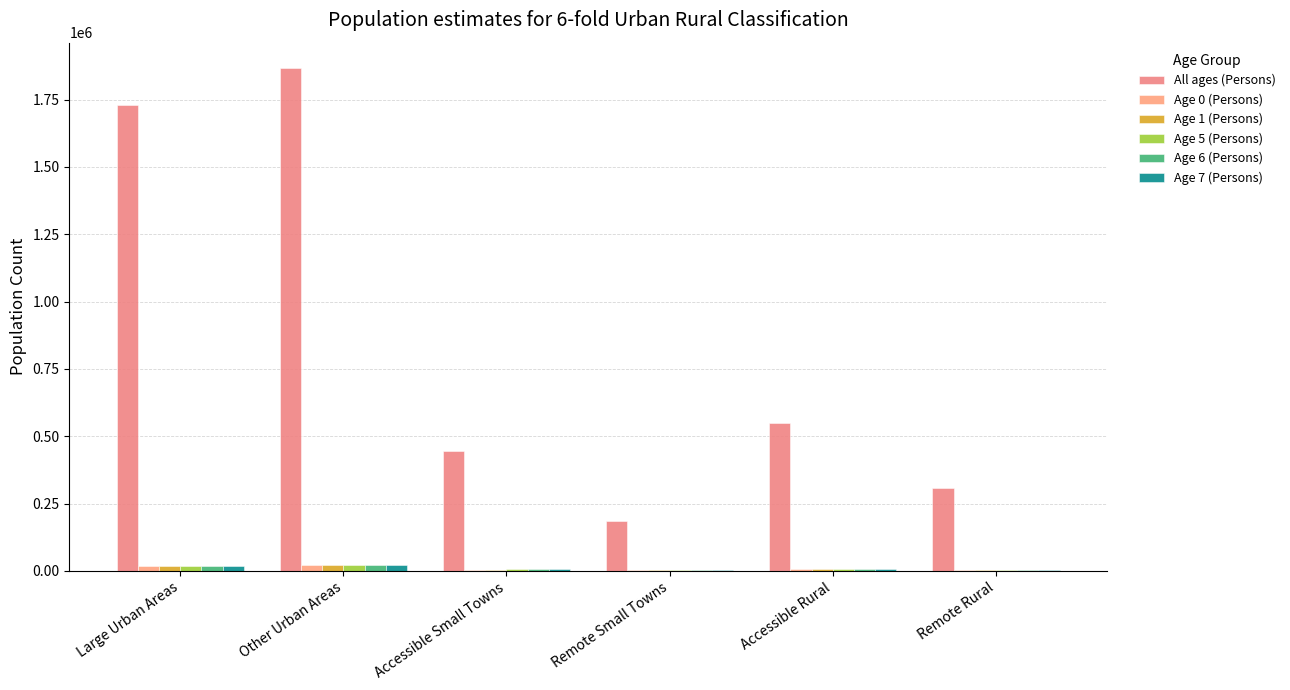

True or false: All ages (Persons) has a value of 99868 at Accessible Small Towns.

False